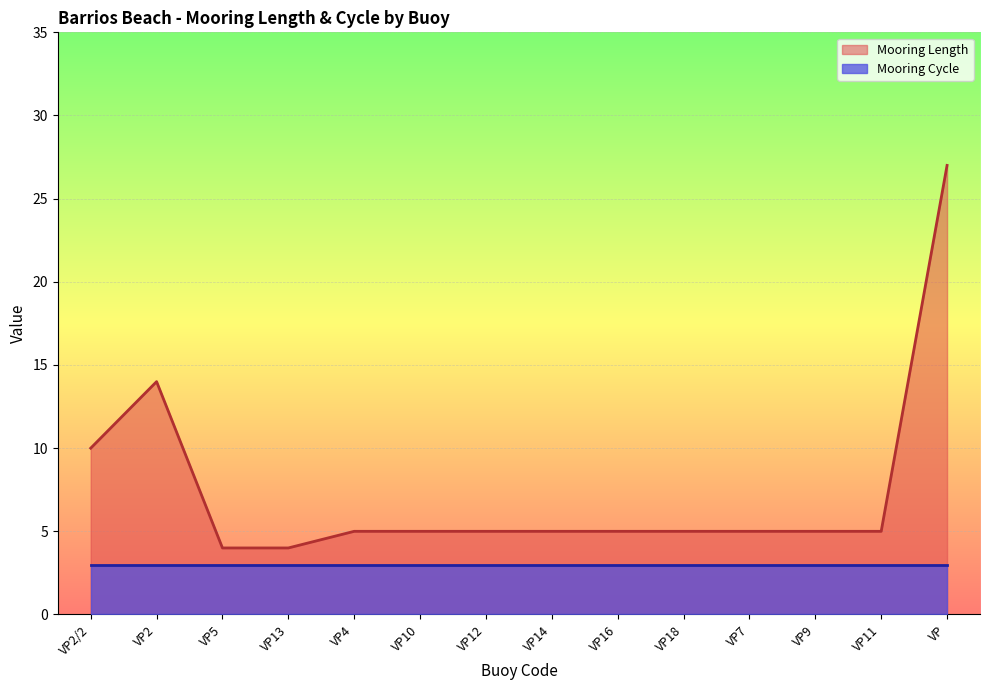

Where does the data first go above 5?

VP2/2